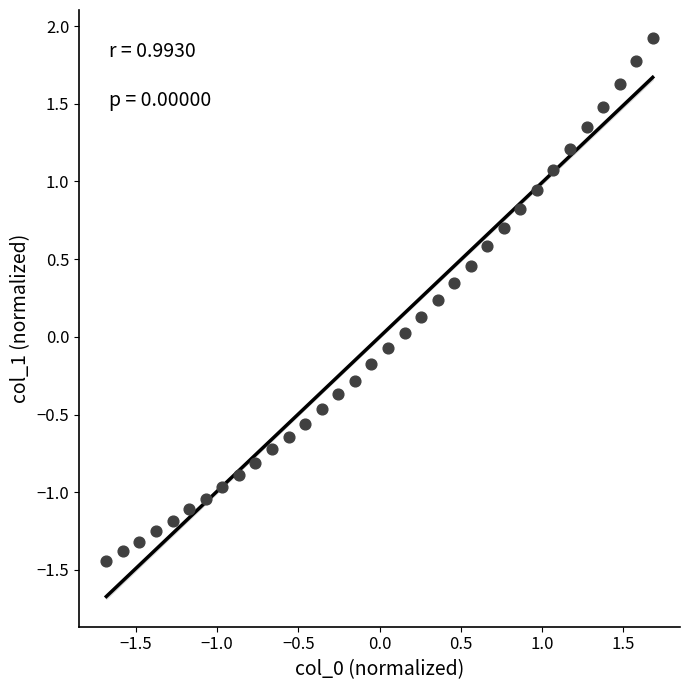

What is the range of X values (max minus min)?

3.4